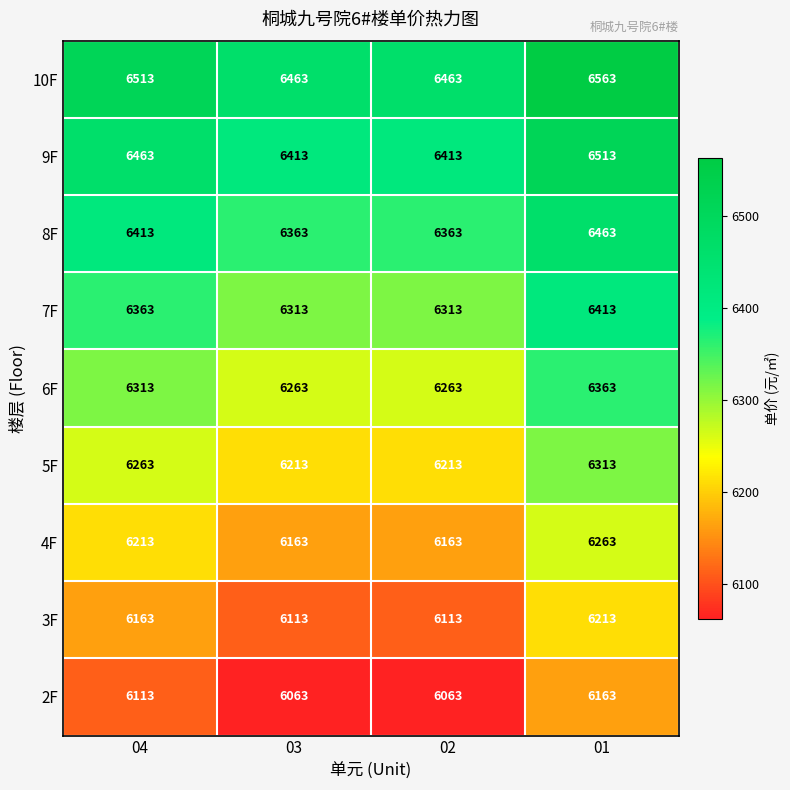

Where is 5F nearest to the value 6263?

04